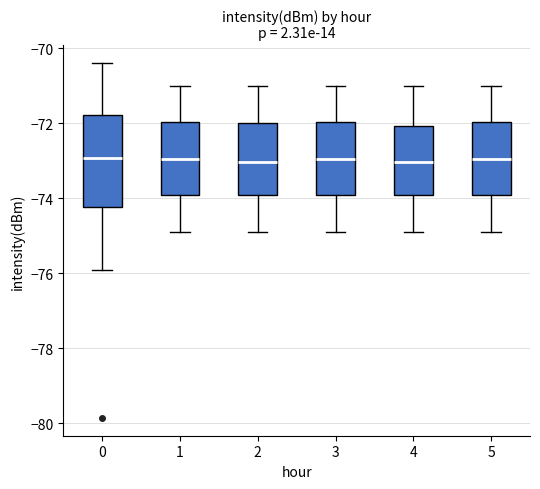

Comparing the boxes themselves (not the whiskers), which one is the tallest?

0